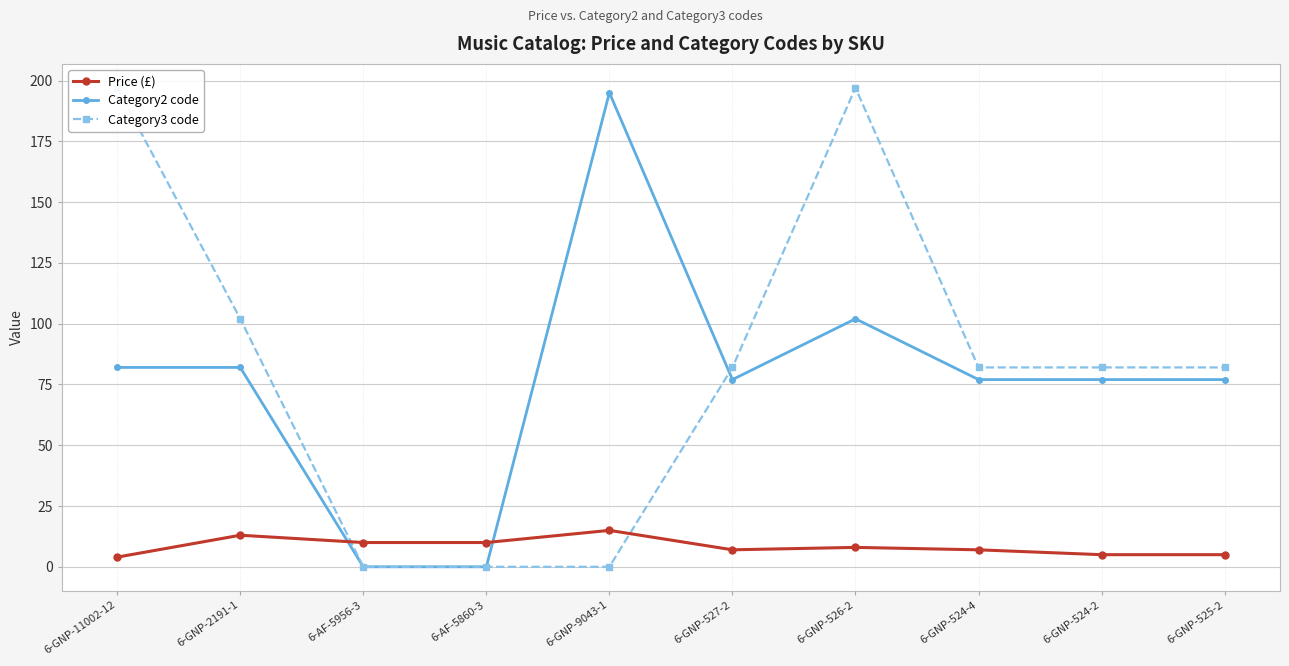

What is the sum of all Price (£) values?

83.8